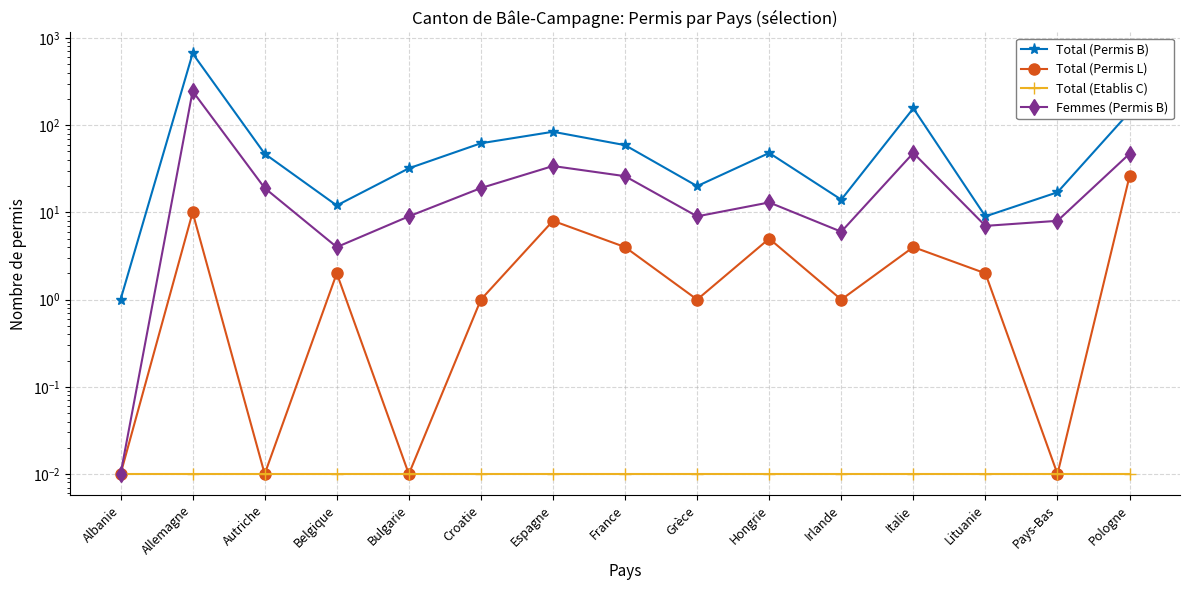

At which category does Total (Permis L) reach its first local valley?

Autriche